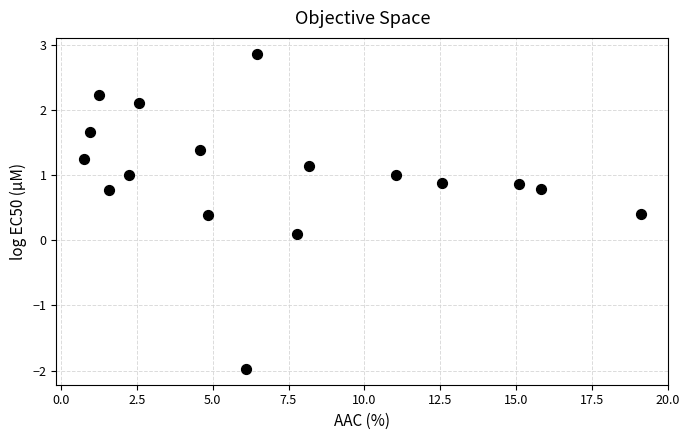

What is the range of X values (max minus min)?

18.3